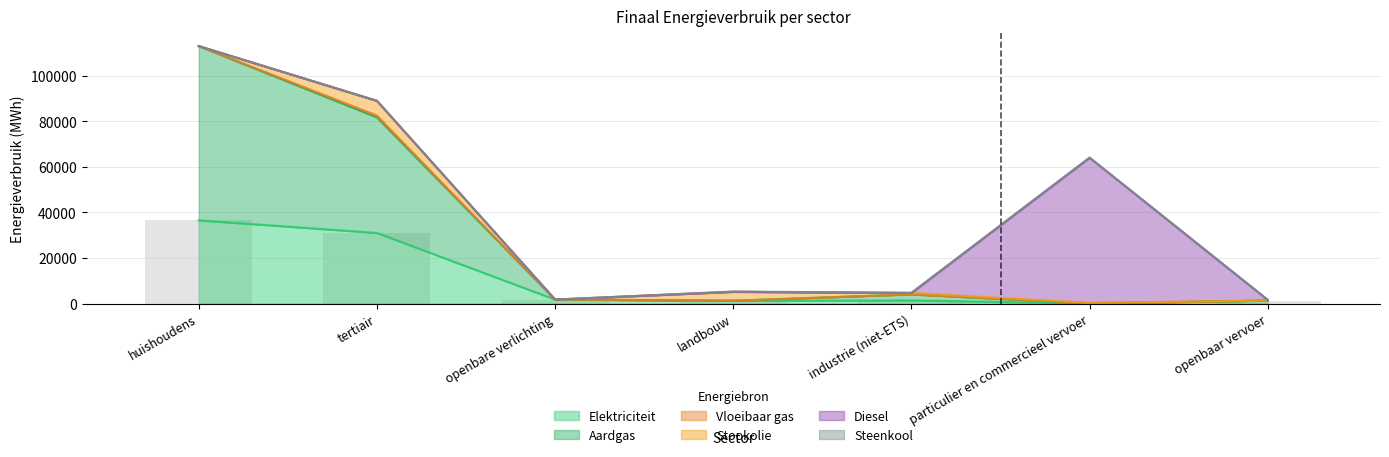

How many data points in Elektriciteit are above 1395?

4